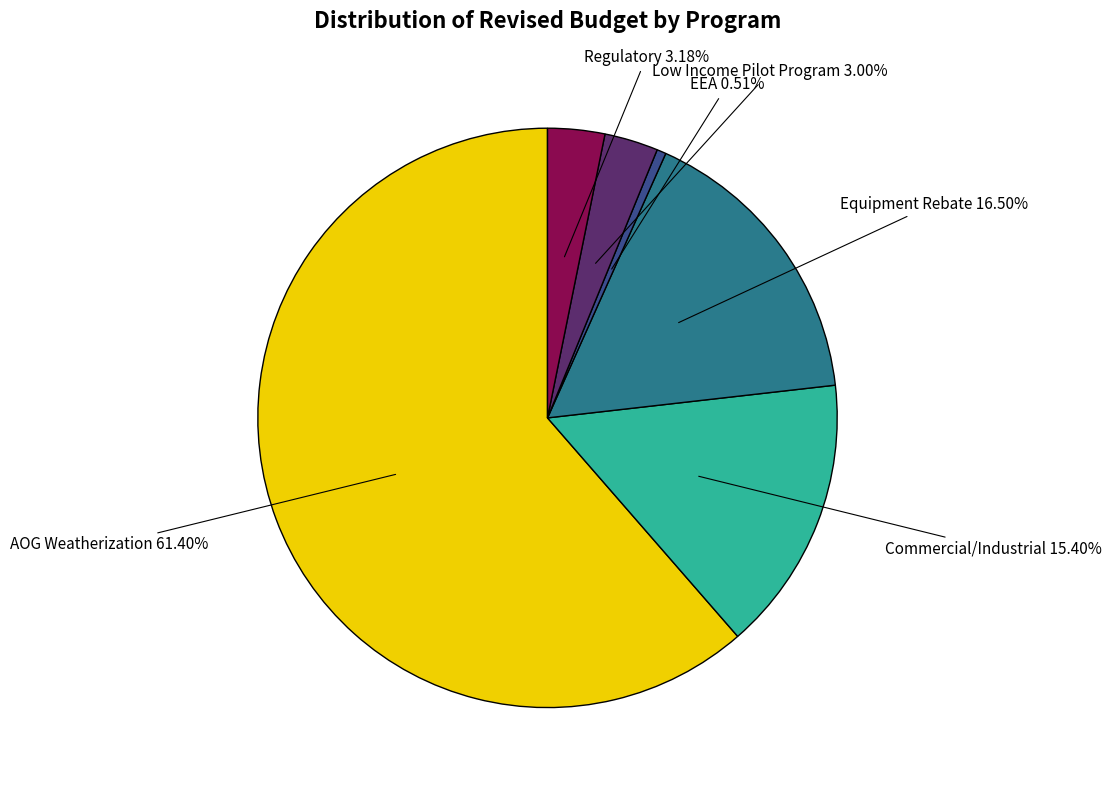

How many slices are in this pie chart?

6